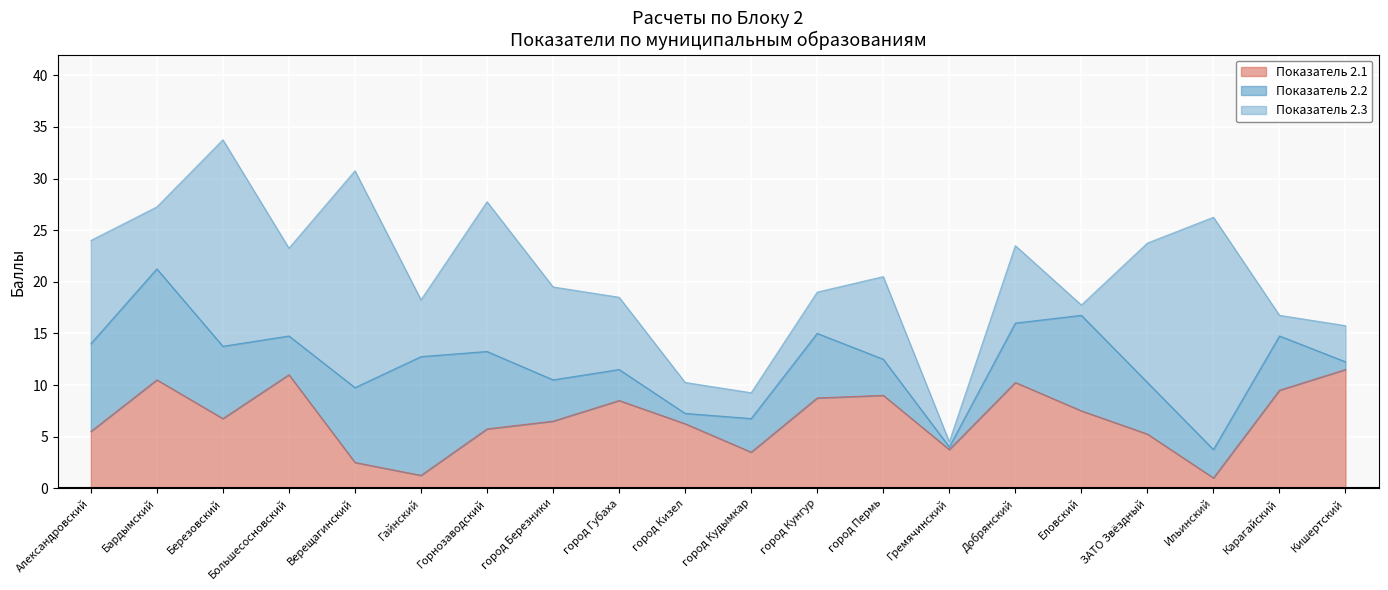

What is the value of the Показатель 2.3 point at the 5th from the left?

21.0